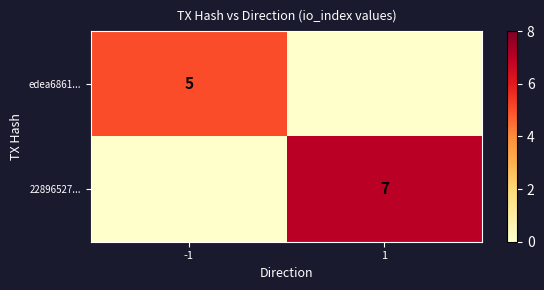

The 22896527... series shows 5 at 1. True or false?

False